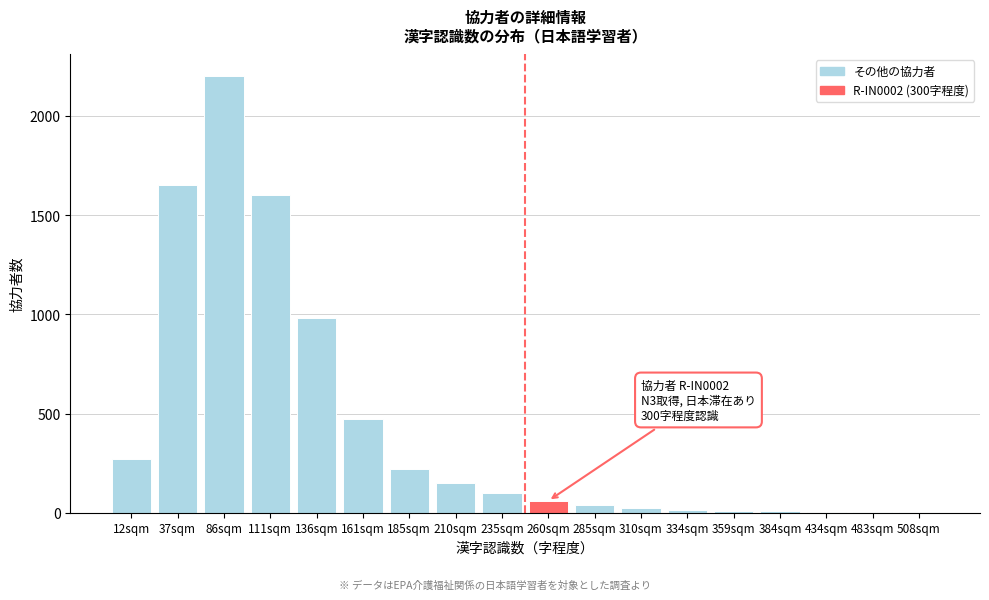

Which has a higher value, 210sqm or 12sqm?

12sqm